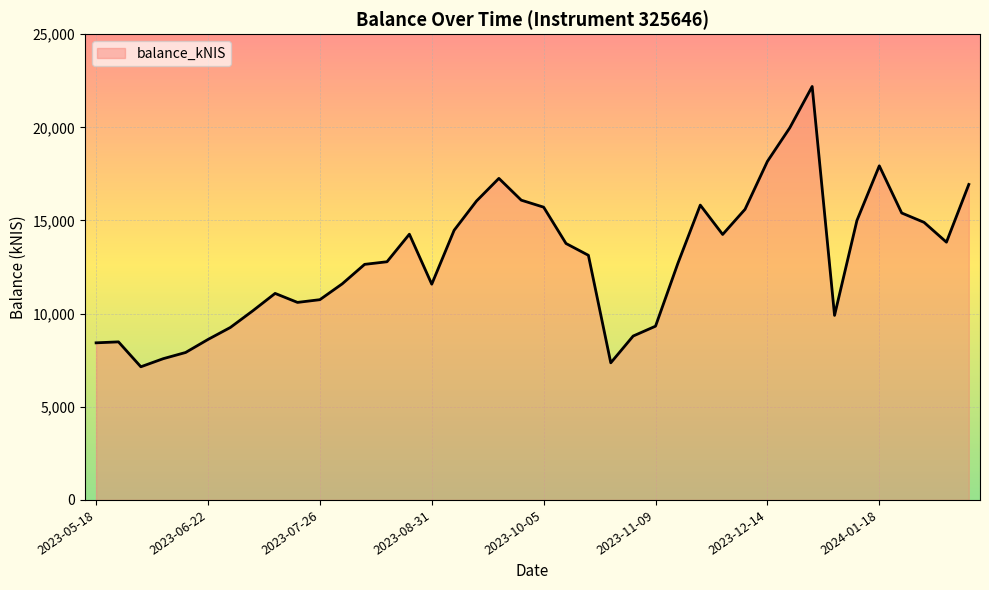

What is the difference between the maximum and minimum values?

15044.2